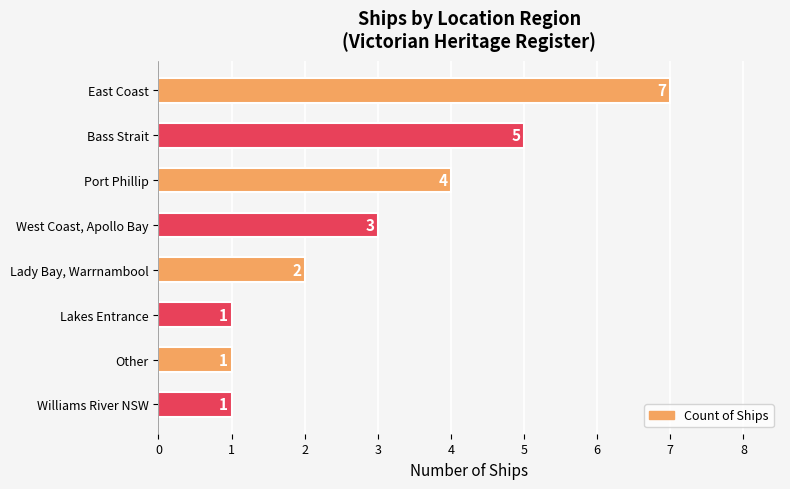

Reading bottom to top, list all the values displayed in this chart.

1	1	1	2	3	4	5	7